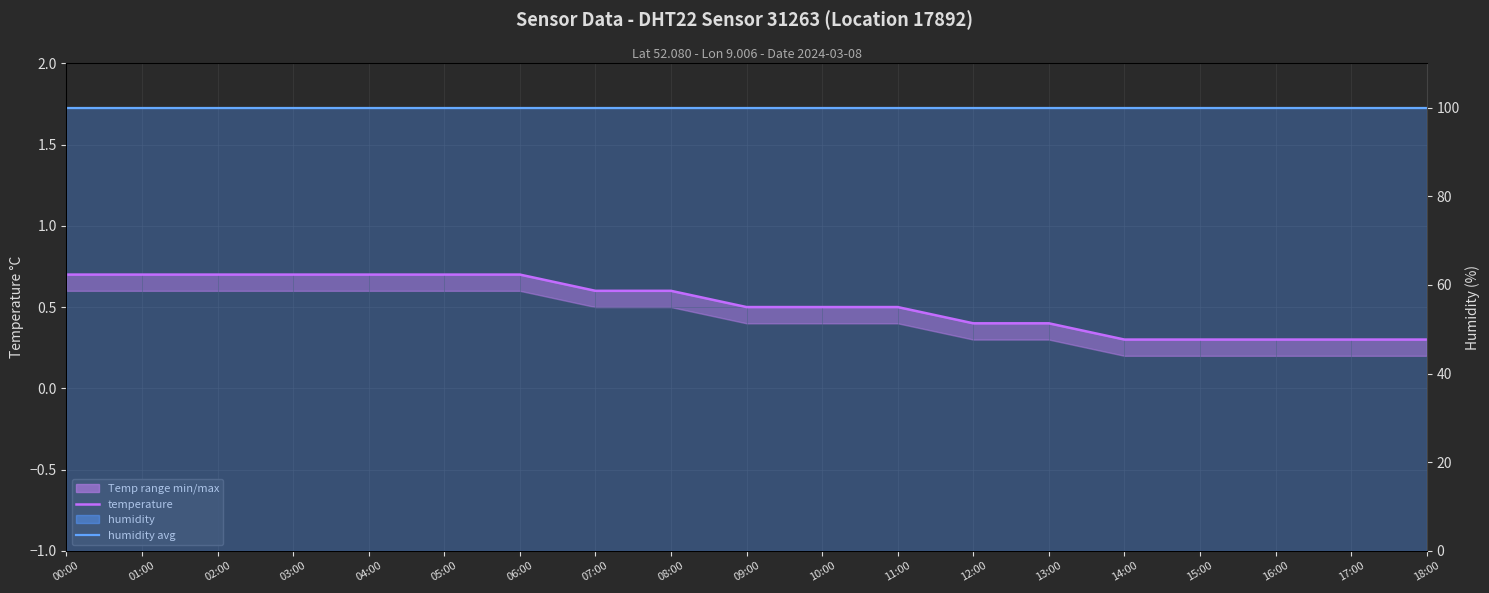

At 15:00, list the series in order from largest to smallest.

humidity avg, temperature